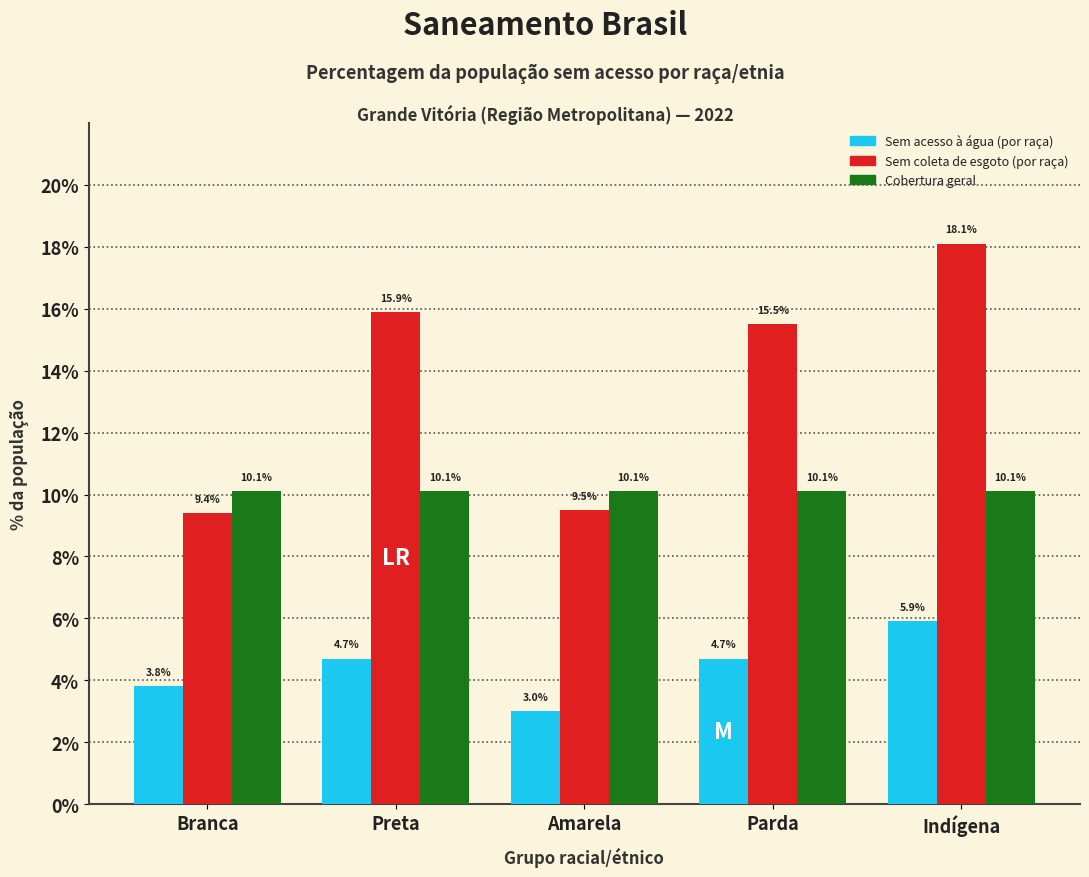

Reading left to right, what are all the values shown in this chart?

Sem acesso à água (por raça): 0.0	0.0	0.0	0.0	0.1
Sem coleta de esgoto (por raça): 0.1	0.2	0.1	0.2	0.2
Cobertura geral: 0.1	0.1	0.1	0.1	0.1